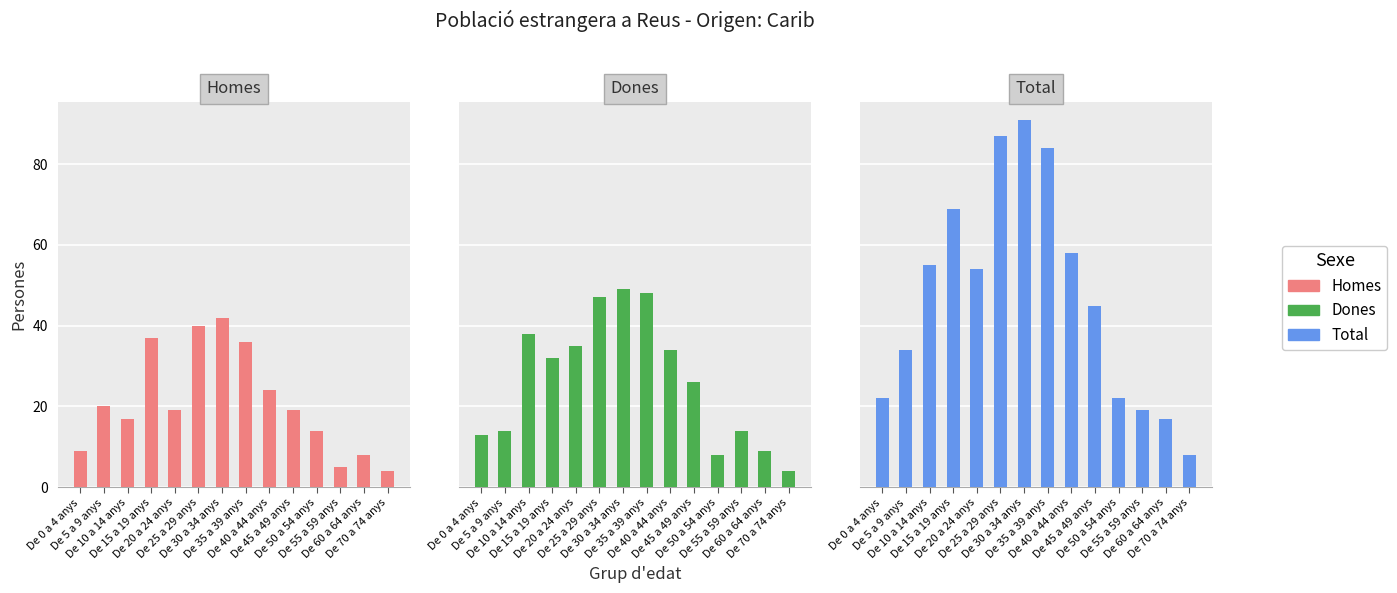

What is the difference between the Dones values at De 35 a 39 anys and De 50 a 54 anys?

40